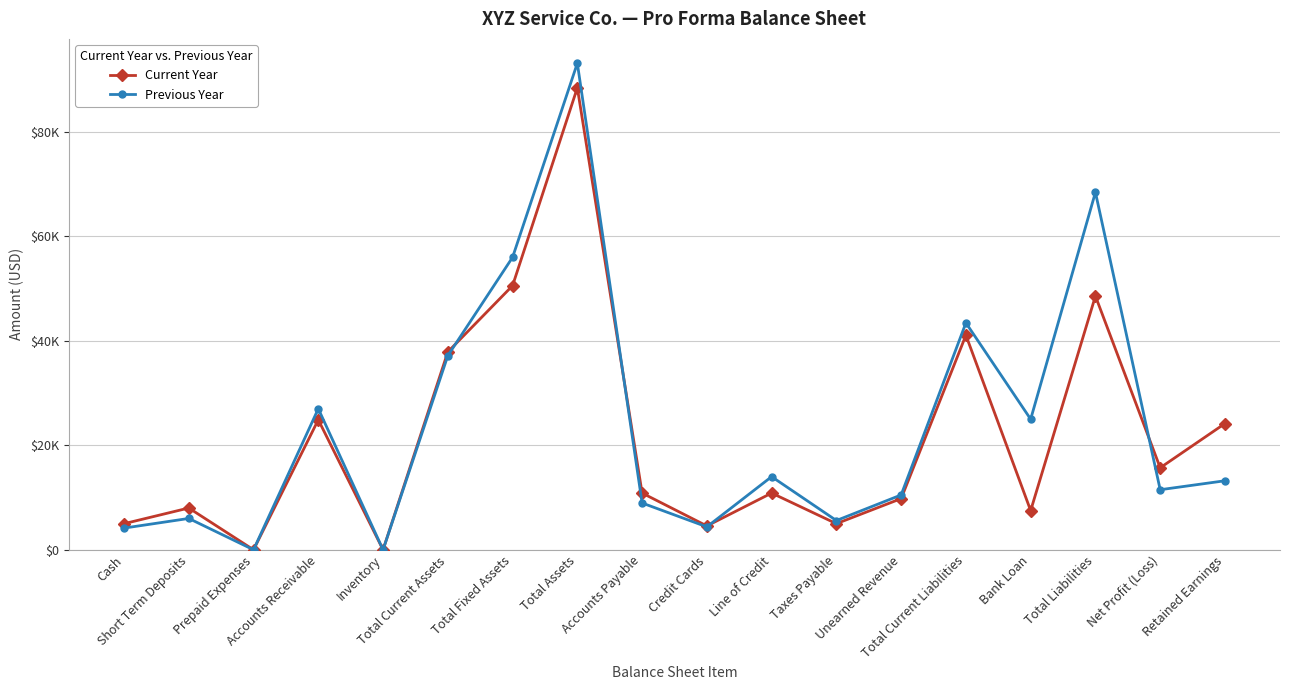

Is this an area chart (filled region under the line)?

No